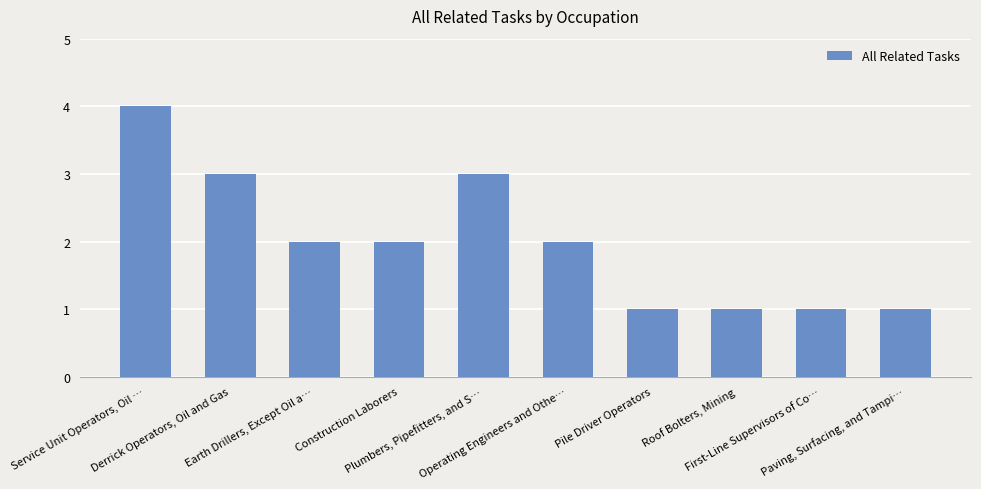

Reading left to right, transcribe all the data shown in this chart.

4	3	2	2	3	2	1	1	1	1